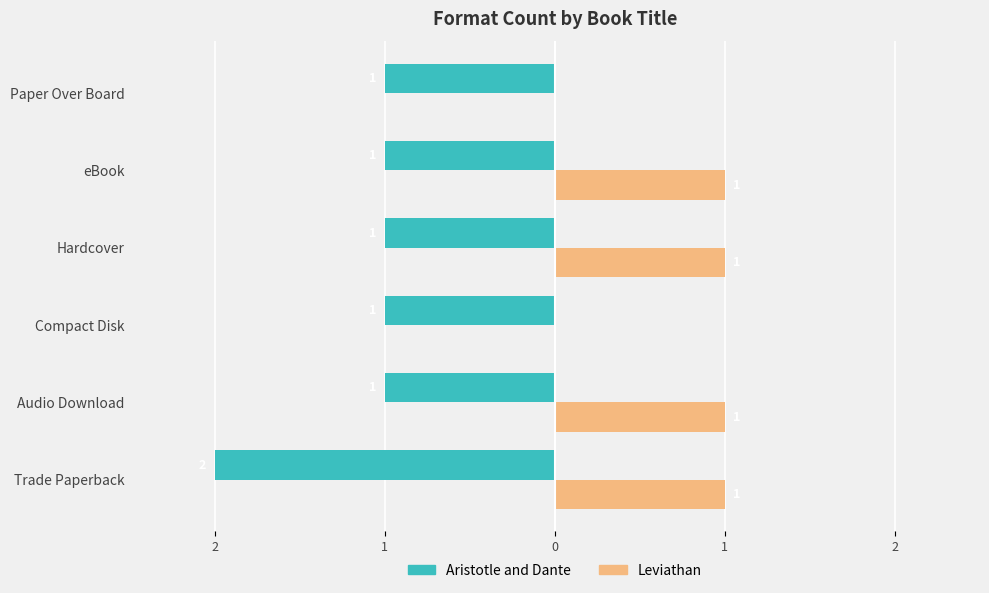

What are all the series names shown in the legend?

Aristotle and Dante, Leviathan